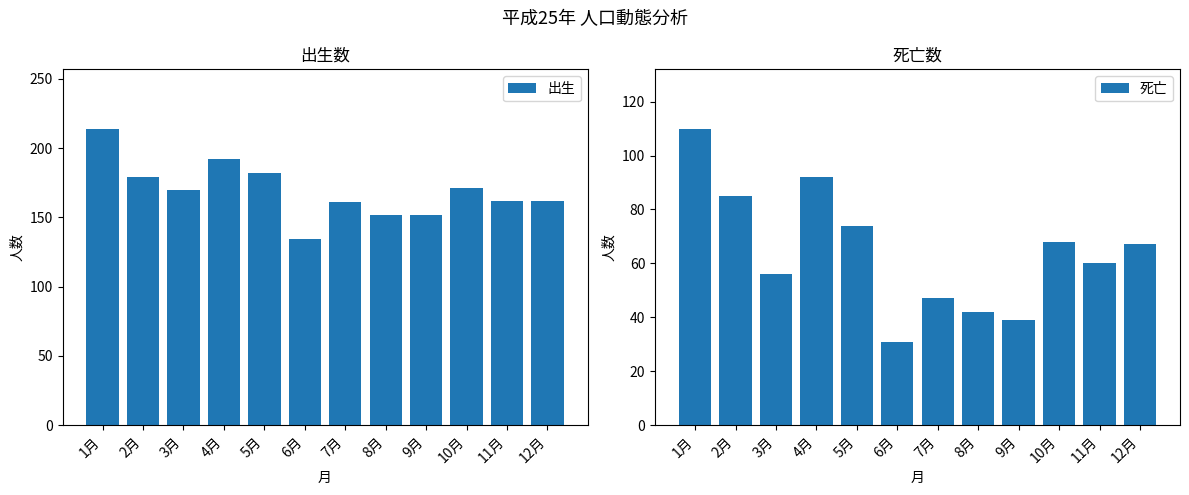

List the labels in order of 死亡 value, largest first.

1月, 4月, 2月, 5月, 10月, 12月, 11月, 3月, 7月, 8月, 9月, 6月